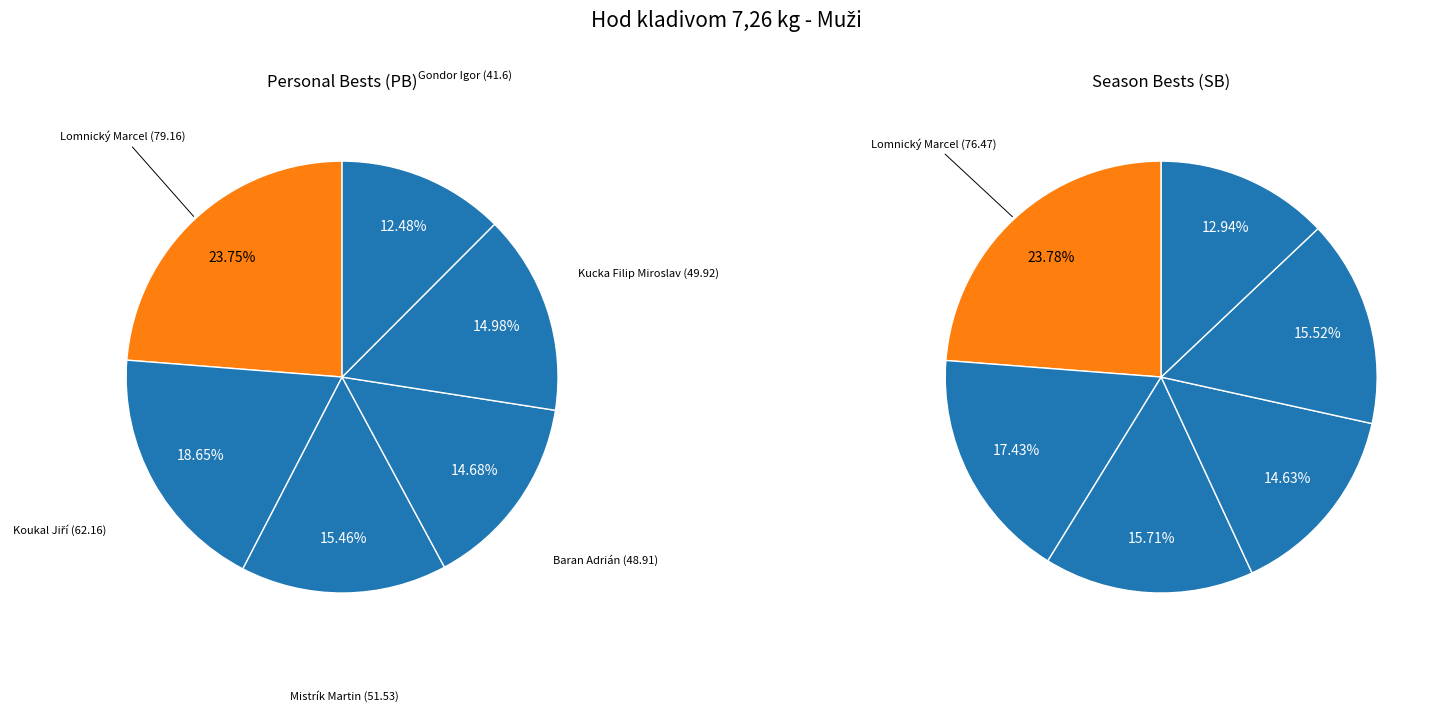

To the nearest percent, what is the difference between the Koukal Jiří and Lomnický Marcel slice percentages?

6%